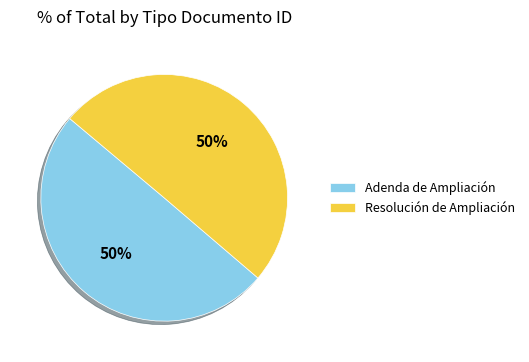

What percentage is the Resolución de Ampliación slice, to the nearest percent?

50%